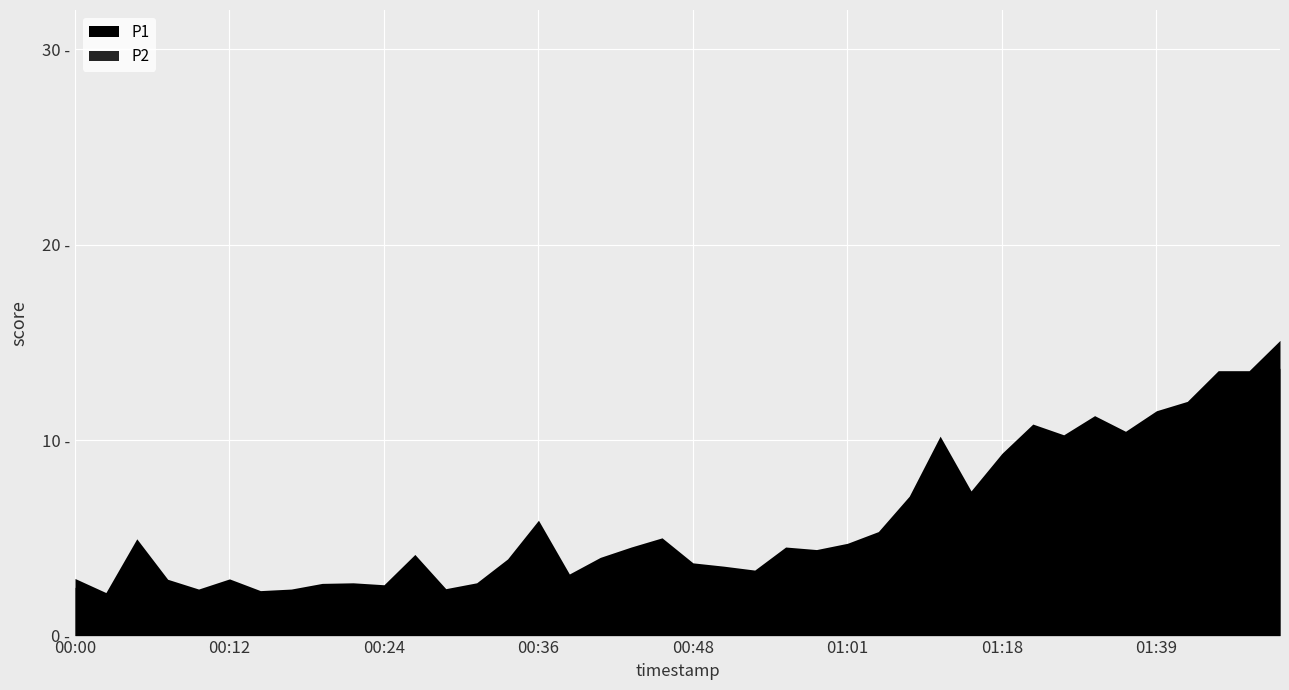

True or false: P2 and P1 intersect in this chart.

False